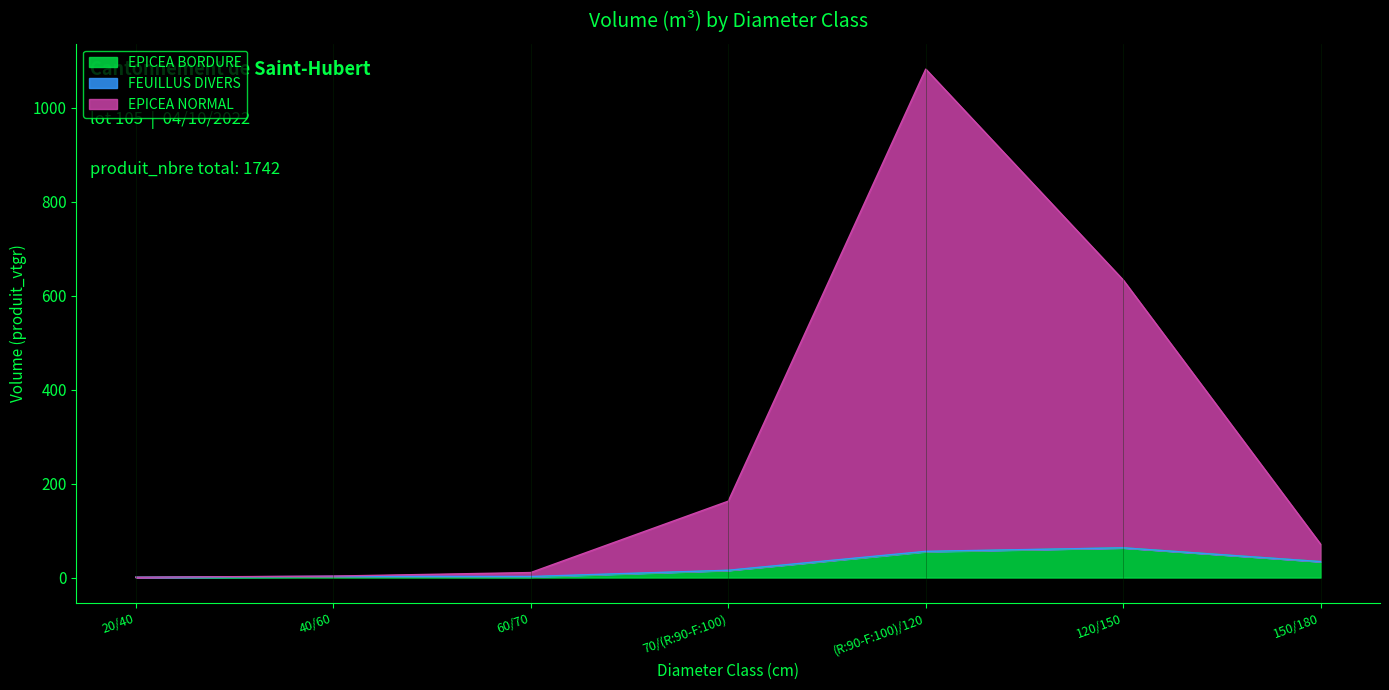

At which category is the sum across all series the highest?

(R:90-F:100)/120